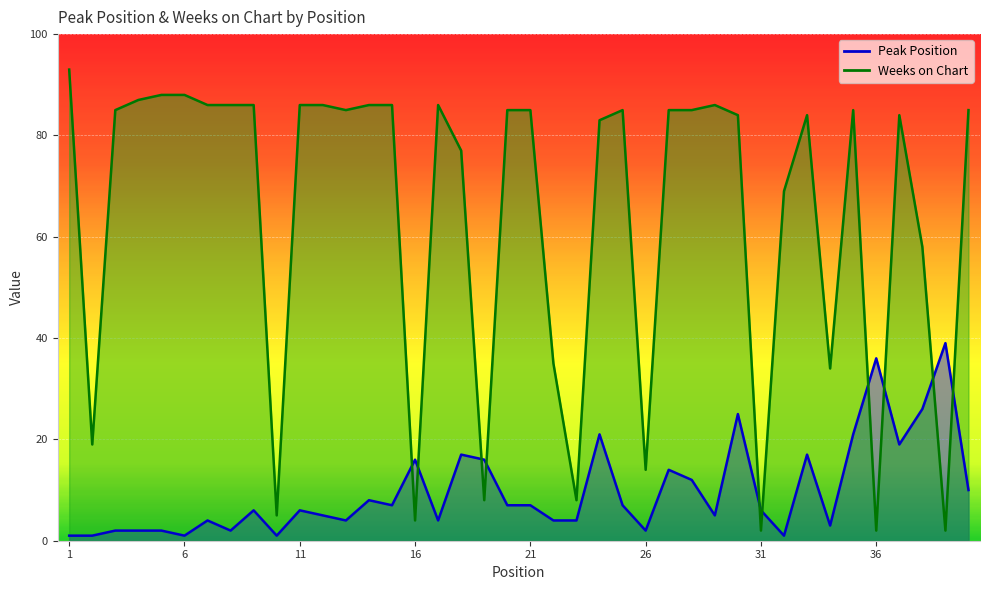

At which category does Peak Position reach its first local valley?

6